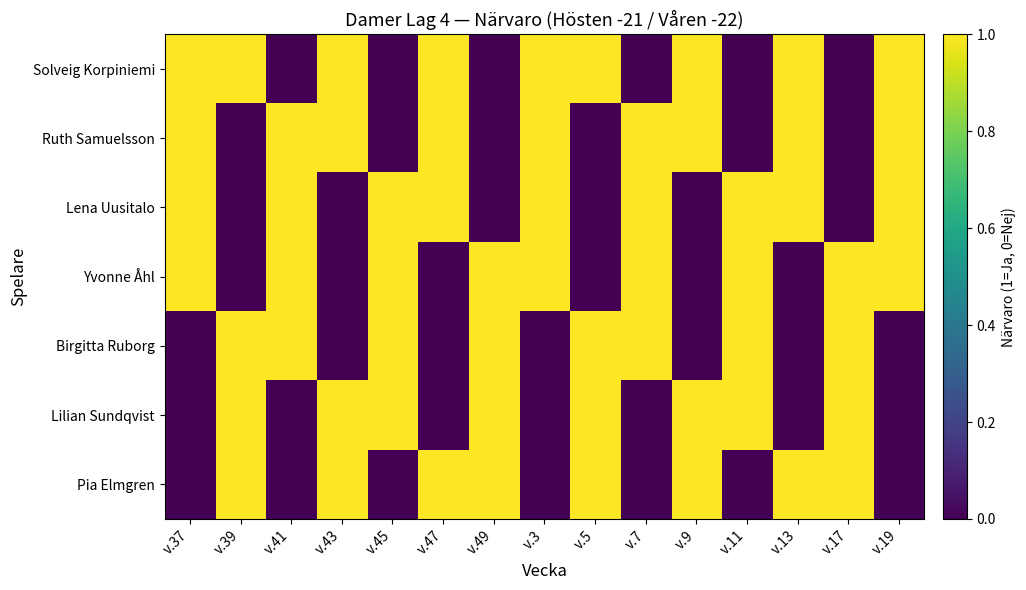

Reading left to right, transcribe all the data shown in this chart.

Solveig Korpiniemi: v.37=1	v.39=1	v.41=0	v.43=1	v.45=0	v.47=1	v.49=0	v.3=1	v.5=1	v.7=0	v.9=1	v.11=0	v.13=1	v.17=0	v.19=1
Ruth Samuelsson: v.37=1	v.39=0	v.41=1	v.43=1	v.45=0	v.47=1	v.49=0	v.3=1	v.5=0	v.7=1	v.9=1	v.11=0	v.13=1	v.17=0	v.19=1
Lena Uusitalo: v.37=1	v.39=0	v.41=1	v.43=0	v.45=1	v.47=1	v.49=0	v.3=1	v.5=0	v.7=1	v.9=0	v.11=1	v.13=1	v.17=0	v.19=1
Yvonne Åhl: v.37=1	v.39=0	v.41=1	v.43=0	v.45=1	v.47=0	v.49=1	v.3=1	v.5=0	v.7=1	v.9=0	v.11=1	v.13=0	v.17=1	v.19=1
Birgitta Ruborg: v.37=0	v.39=1	v.41=1	v.43=0	v.45=1	v.47=0	v.49=1	v.3=0	v.5=1	v.7=1	v.9=0	v.11=1	v.13=0	v.17=1	v.19=0
Lilian Sundqvist: v.37=0	v.39=1	v.41=0	v.43=1	v.45=1	v.47=0	v.49=1	v.3=0	v.5=1	v.7=0	v.9=1	v.11=1	v.13=0	v.17=1	v.19=0
Pia Elmgren: v.37=0	v.39=1	v.41=0	v.43=1	v.45=0	v.47=1	v.49=1	v.3=0	v.5=1	v.7=0	v.9=1	v.11=0	v.13=1	v.17=1	v.19=0